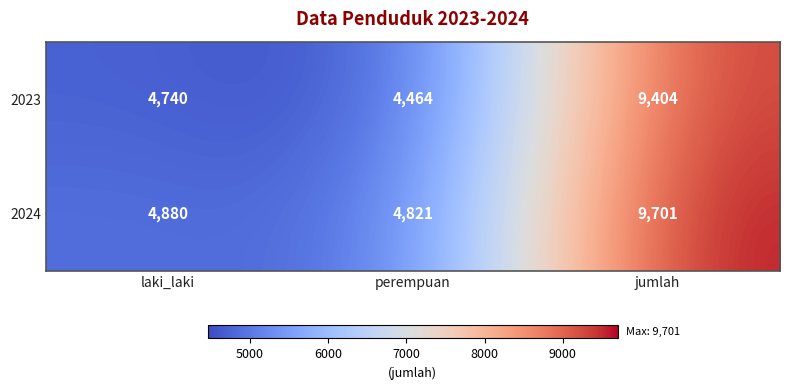

At which label is 2024 closest to 7261?

laki_laki